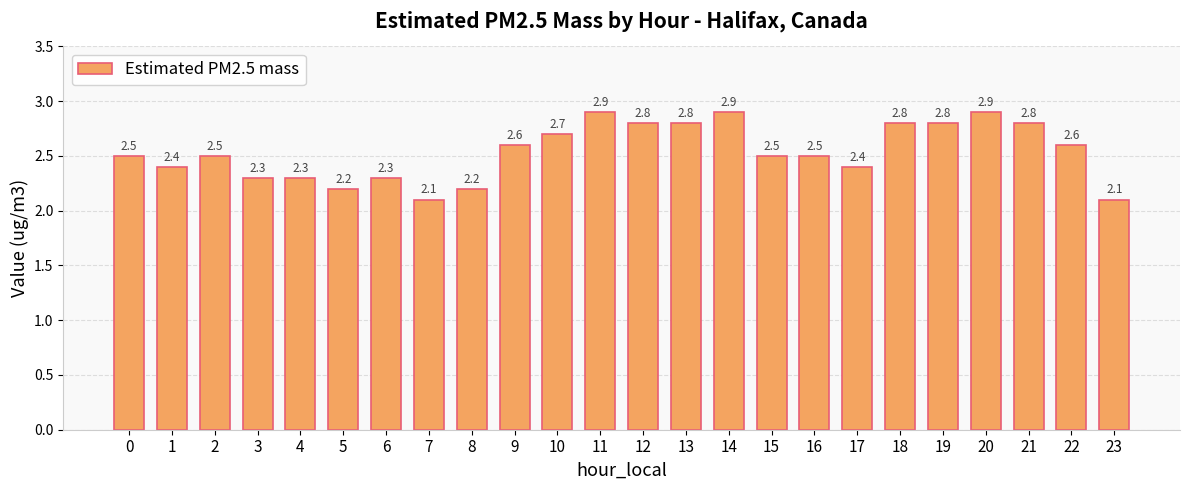

Which has a higher value, 6 or 21?

21